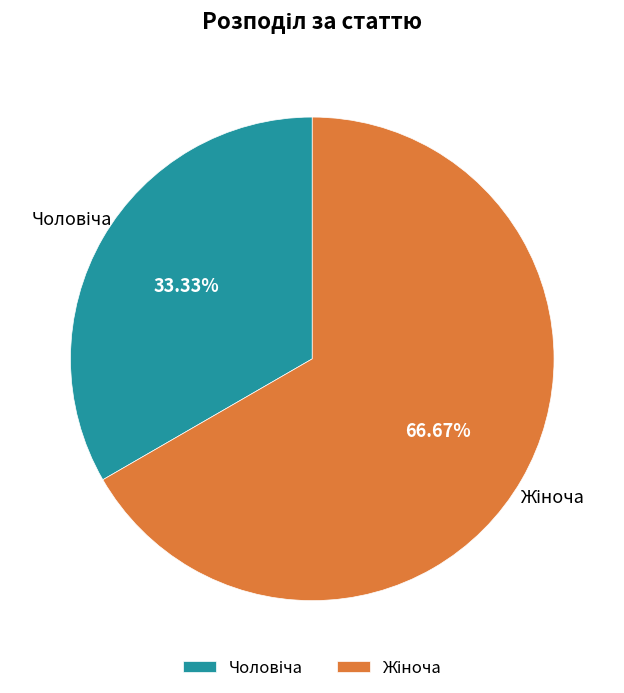

Is there a majority slice in this chart?

Yes